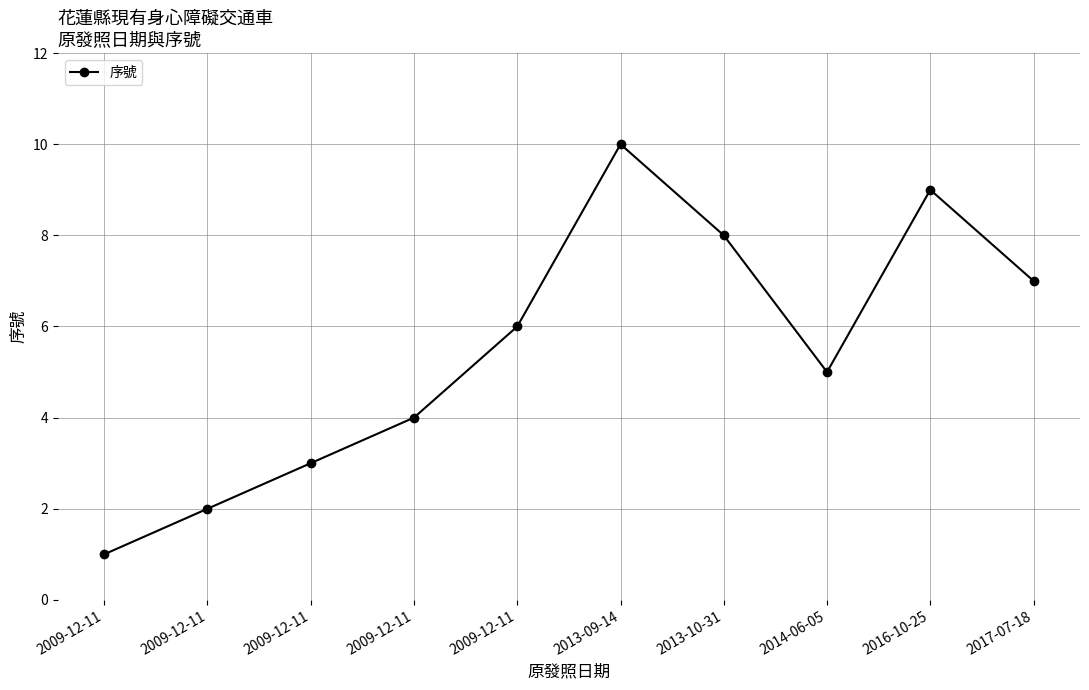

How many lines are shown in the chart?

1